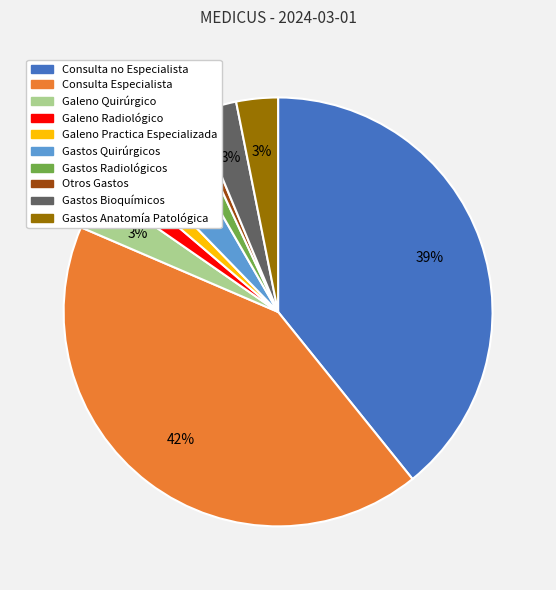

To the nearest percent, what is the combined percentage of Galeno Radiológico and Gastos Anatomía Patológica?

5%